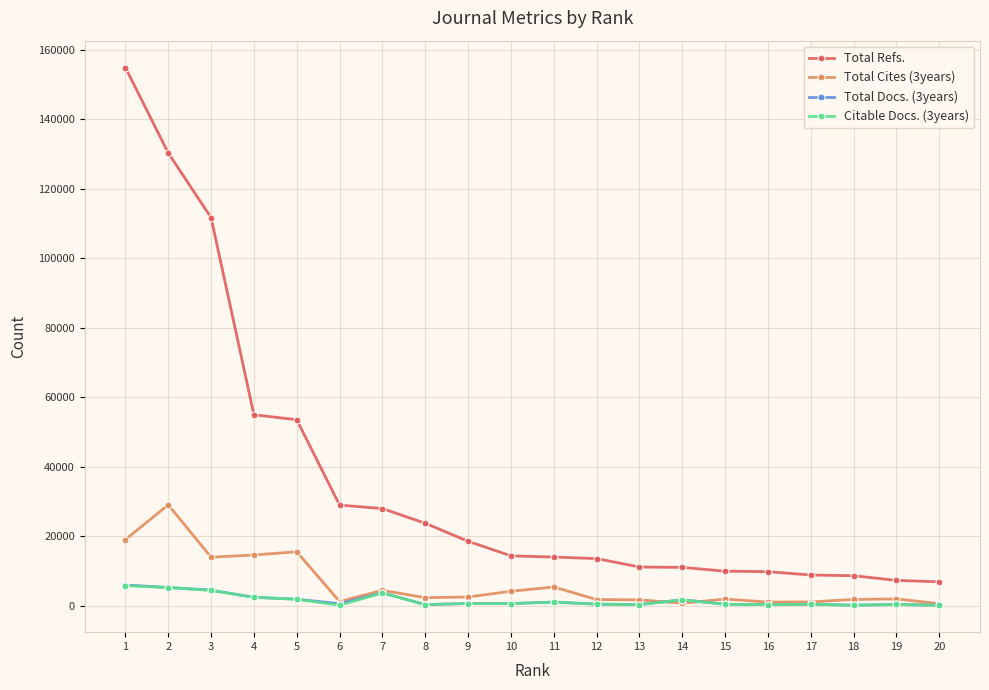

What is the minimum value for Total Refs.?

6913